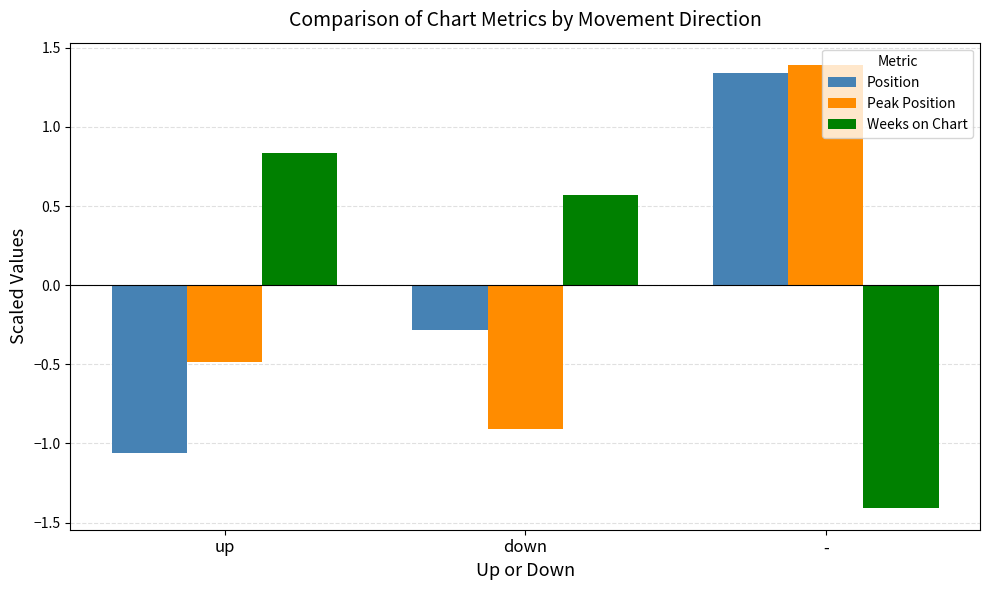

How many values in Position are above zero?

1